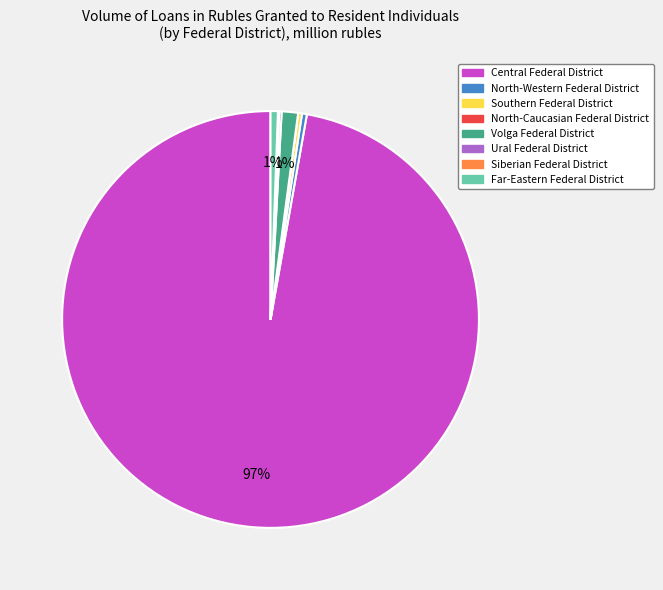

To the nearest percent, what is the average slice percentage?

12%